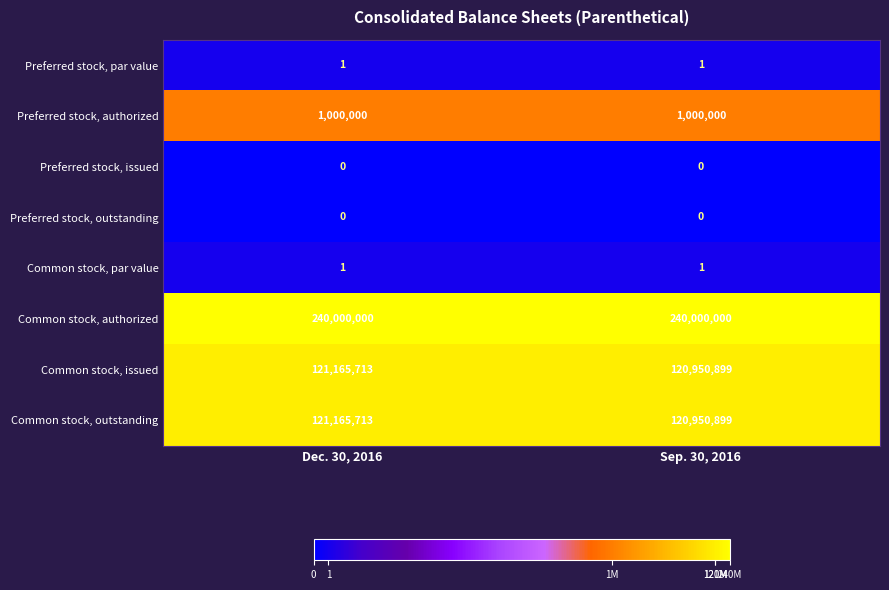

At which category is the sum across all series the highest?

Dec. 30, 2016